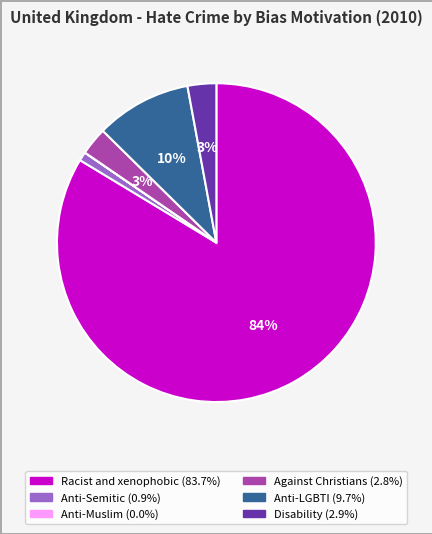

To the nearest percent, what portion does Anti-Semitic represent?

1%